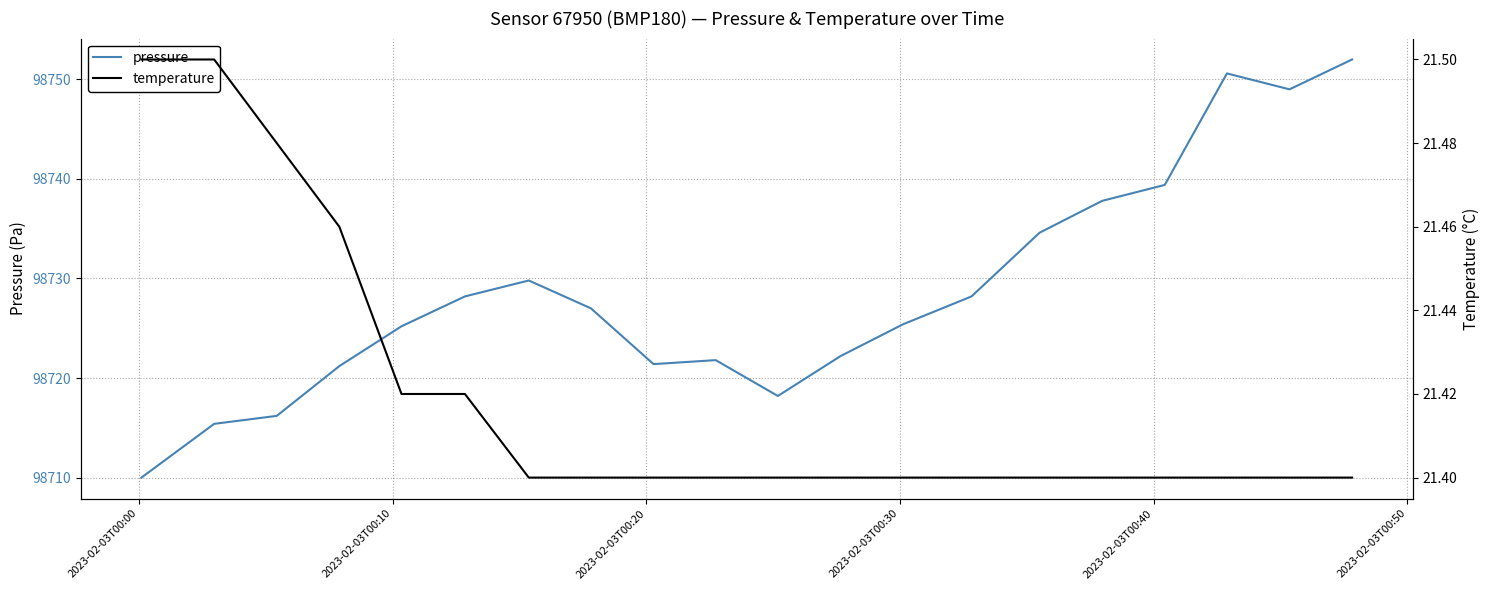

Which series has the largest range (max minus min)?

pressure